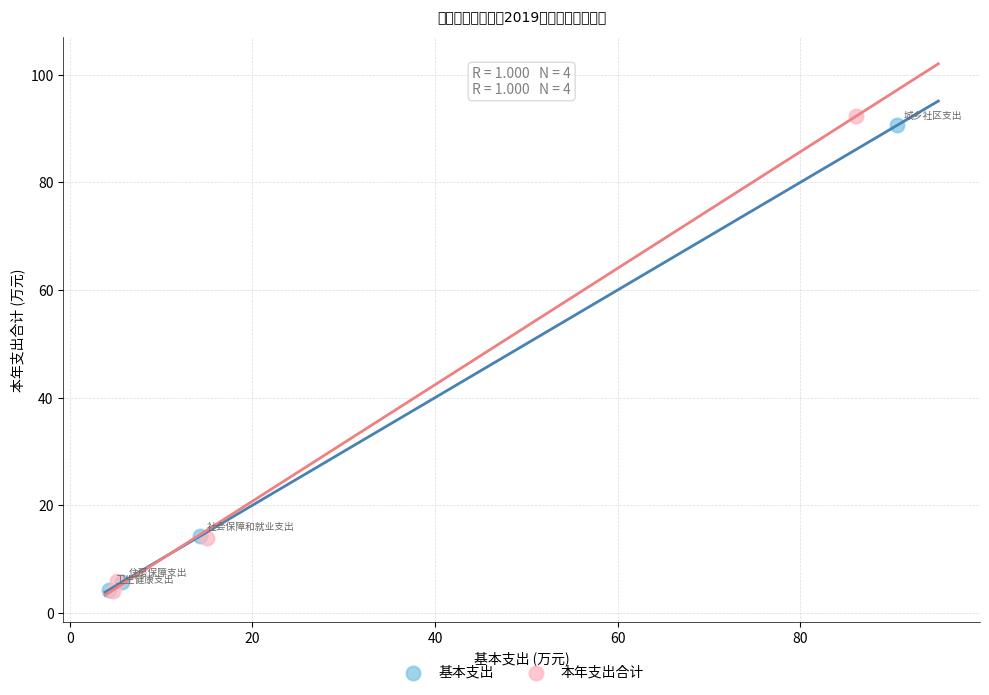

What are all the series names shown in the legend?

基本支出, 本年支出合计